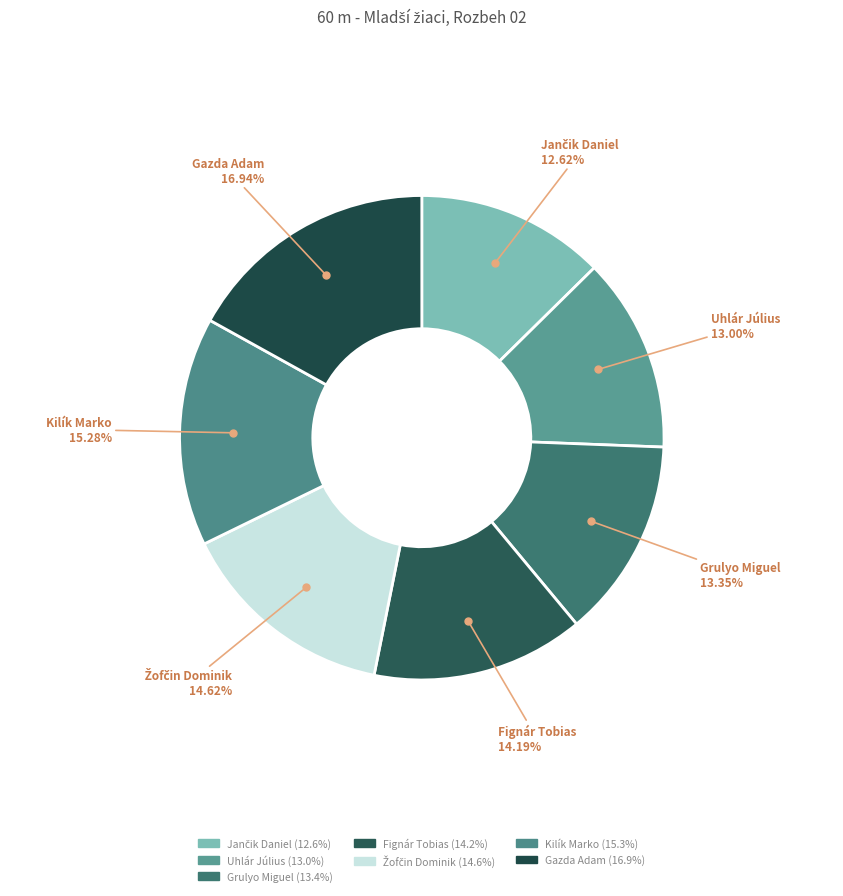

What percentage is NOT represented by Grulyo Miguel?

86.6%